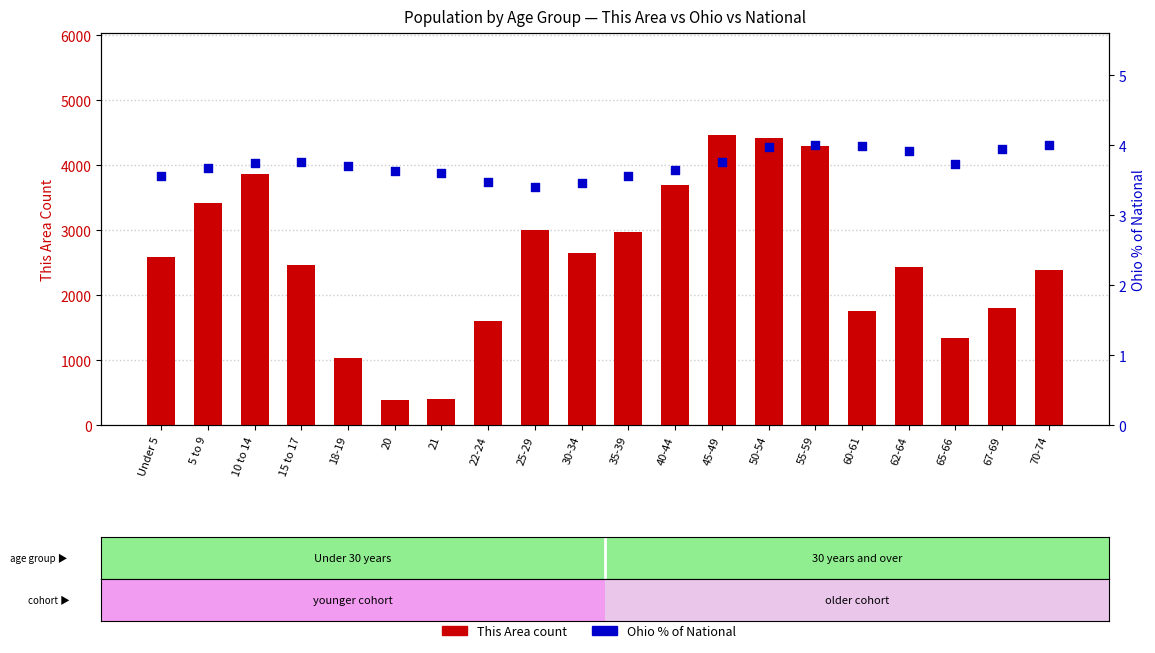

Which series reaches the maximum Y coordinate?

This Area count